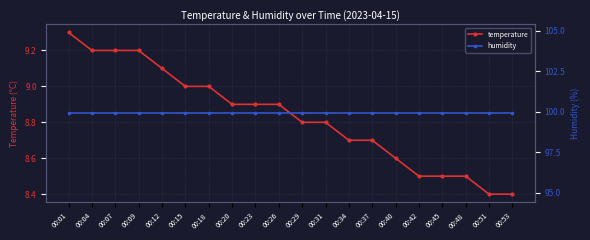

At which label does temperature reach its peak?

00:01